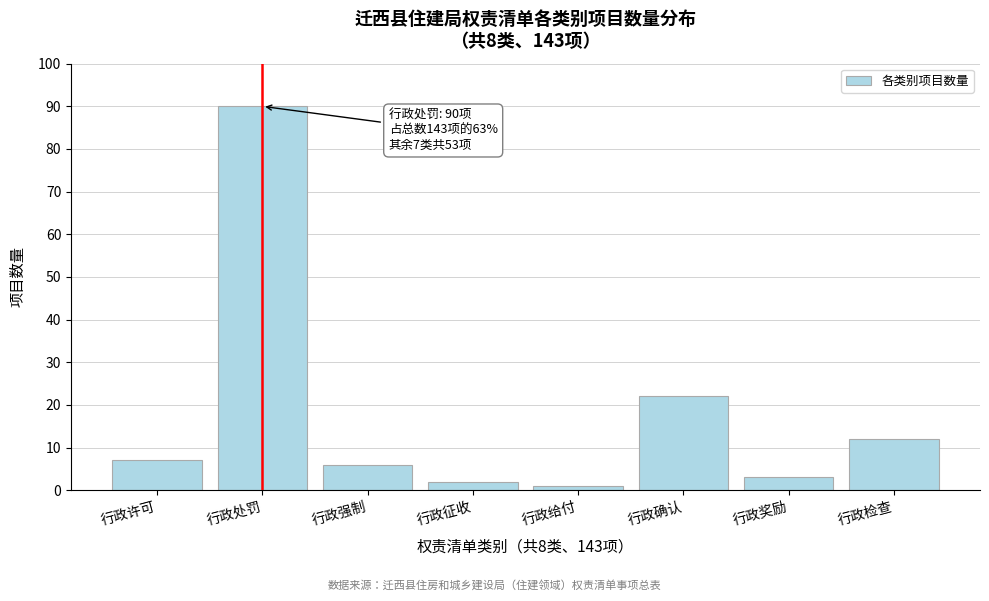

Reading left to right, transcribe all the data shown in this chart.

7	90	6	2	1	22	3	12